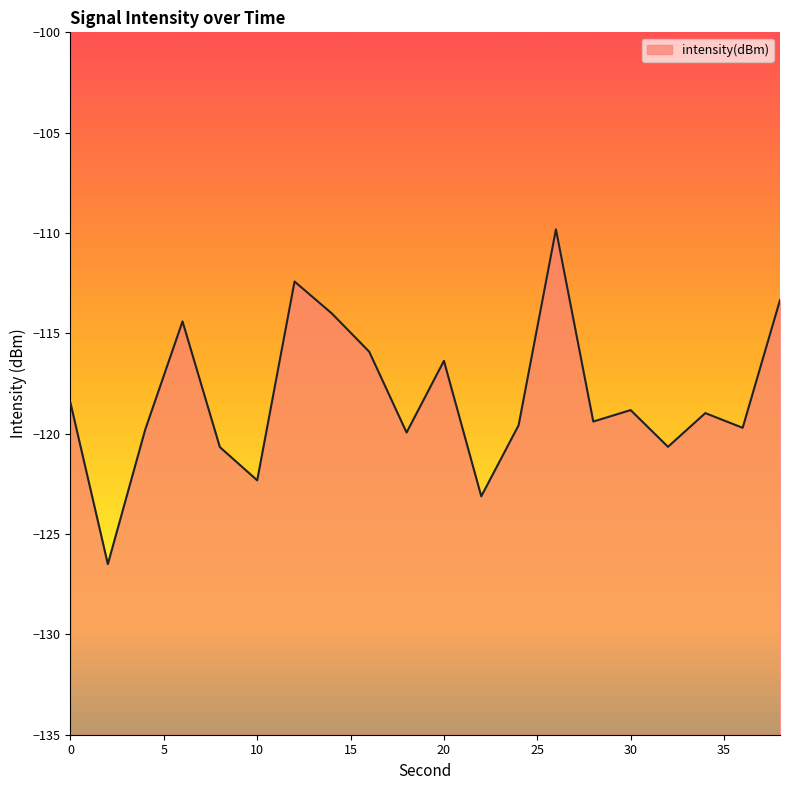

At which category does the data reach its first local valley?

2